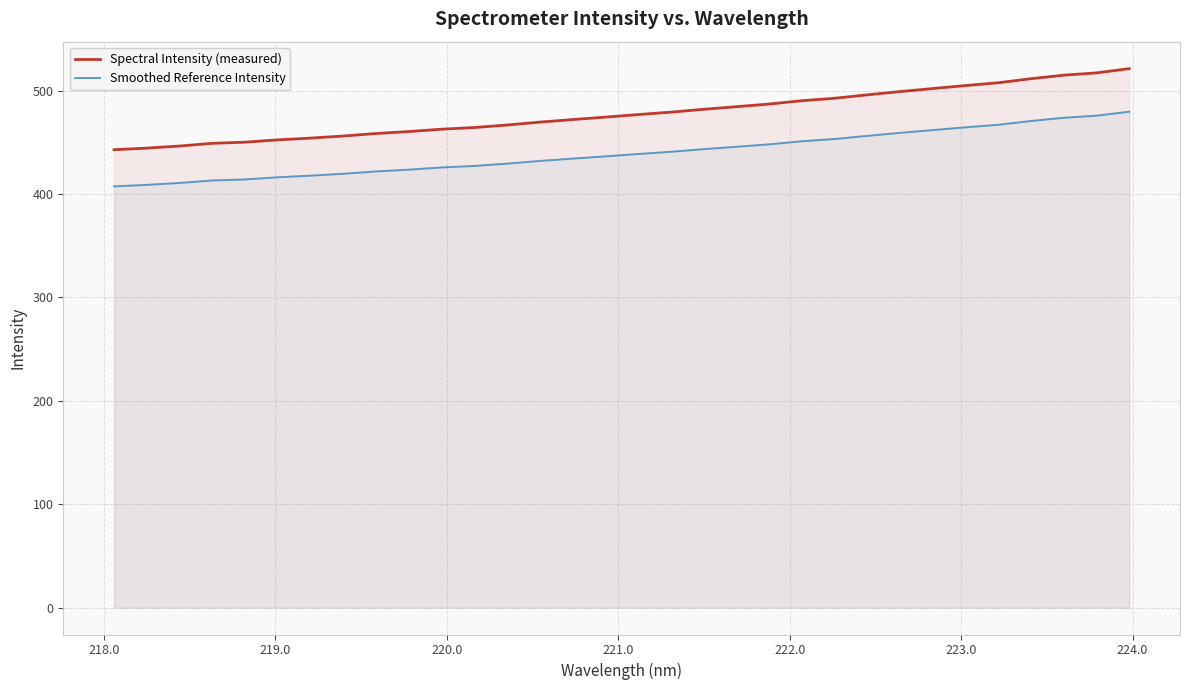

True or false: Spectral Intensity (measured) and Smoothed Reference Intensity cross at least once.

False